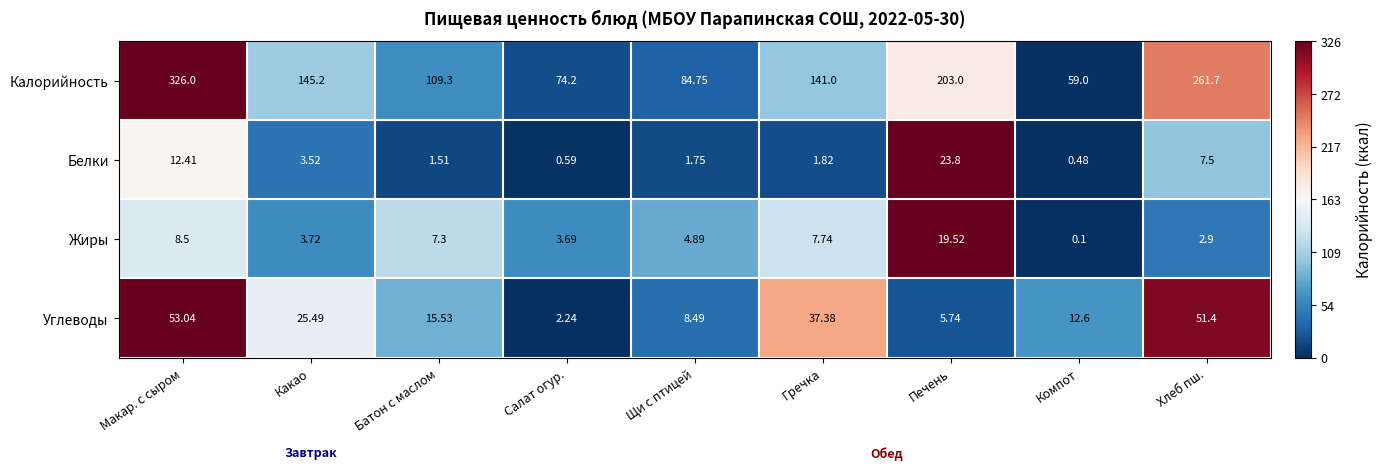

List the series in order of their peak value, highest first.

Калорийность, Углеводы, Белки, Жиры